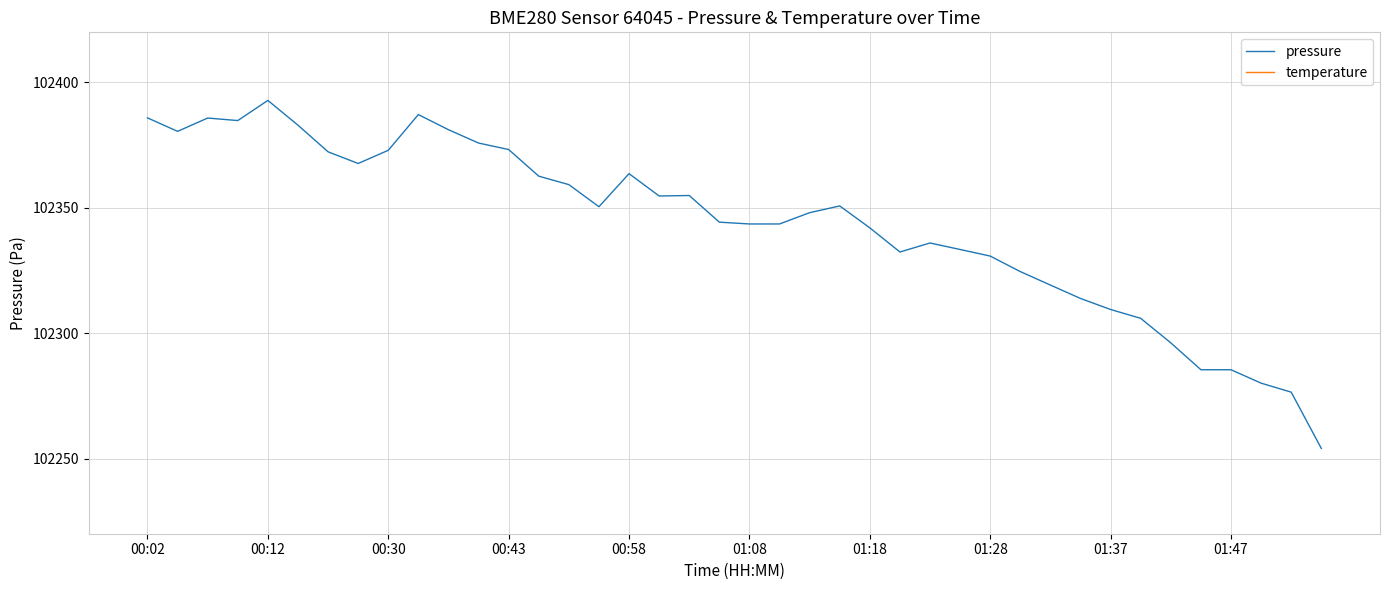

At which label does pressure reach its peak?

00:12